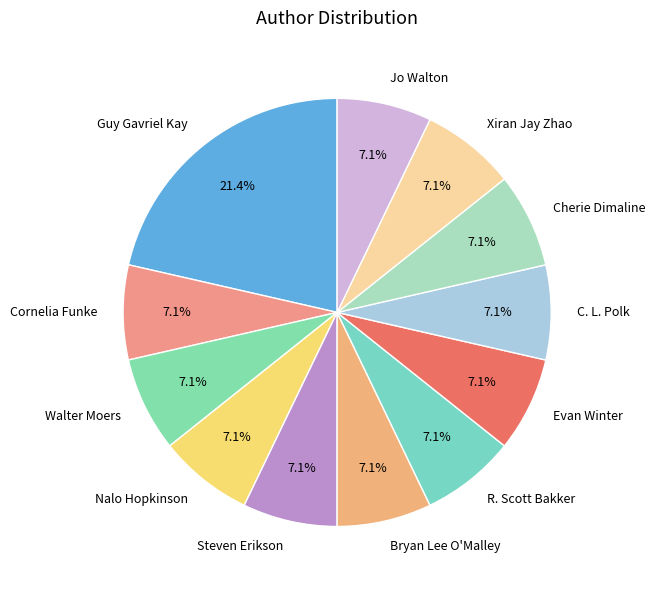

Count the number of slices in the pie.

12